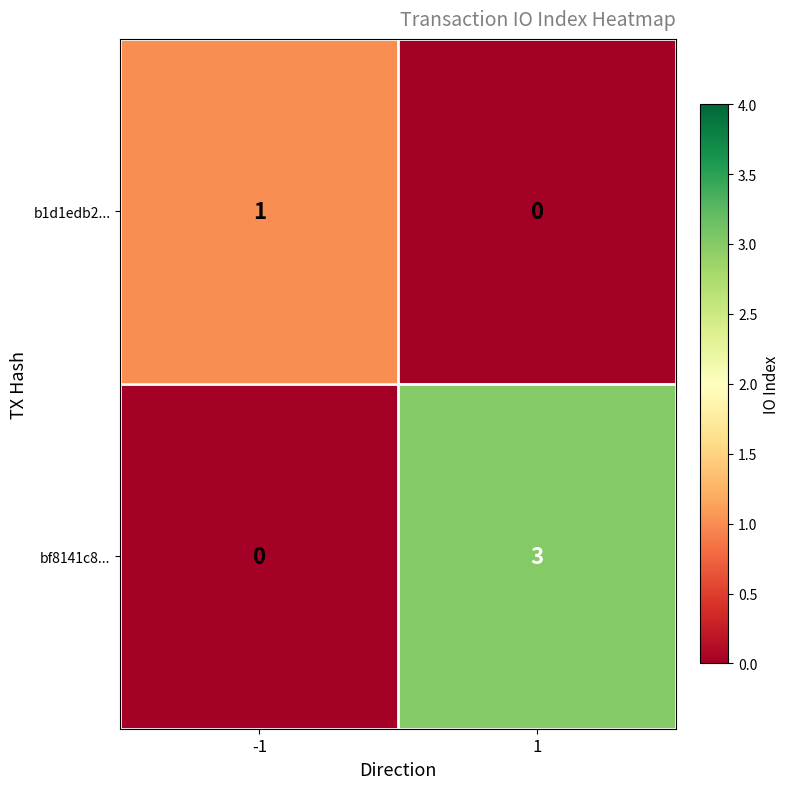

The value of bf8141c8... at -1 is 2. True or false?

False